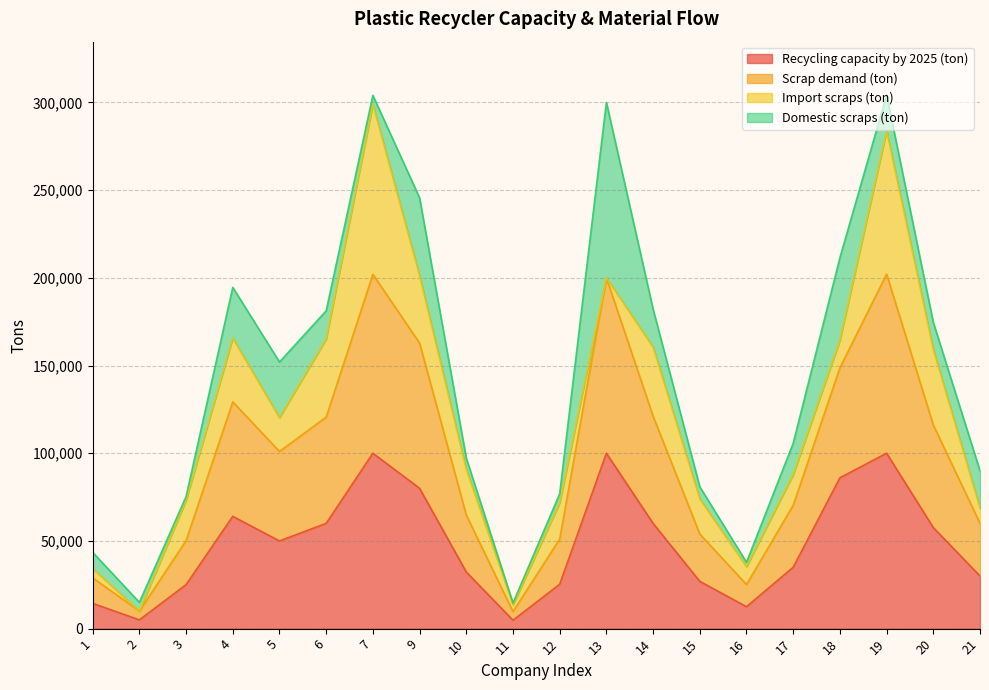

Which series changed the most between 2 and 15?

Scrap demand (ton)